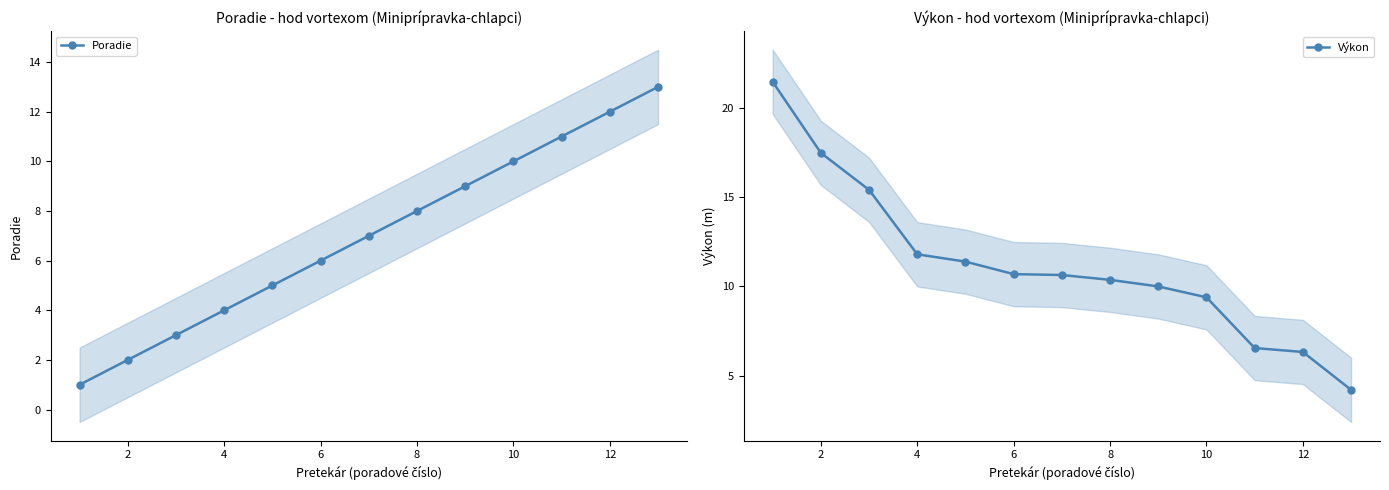

What is the lowest value of the Výkon series?

4.2